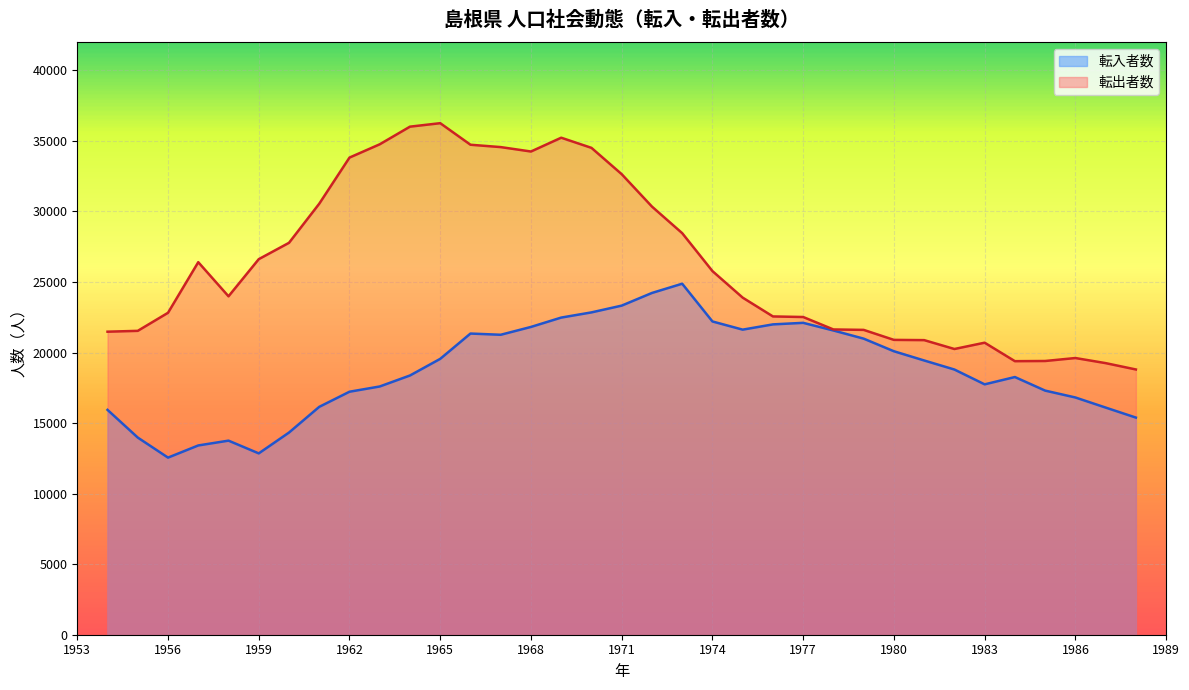

True or false: 転出者数 and 転入者数 cross at least once.

False